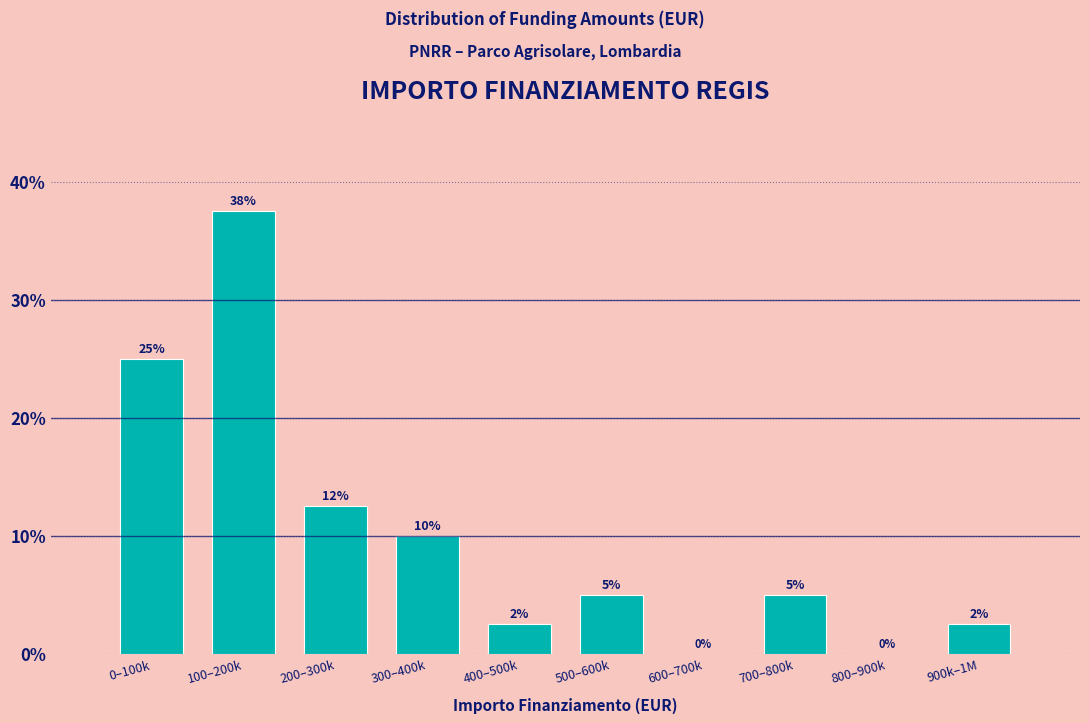

The value at 400–500k is 2.5. True or false?

True